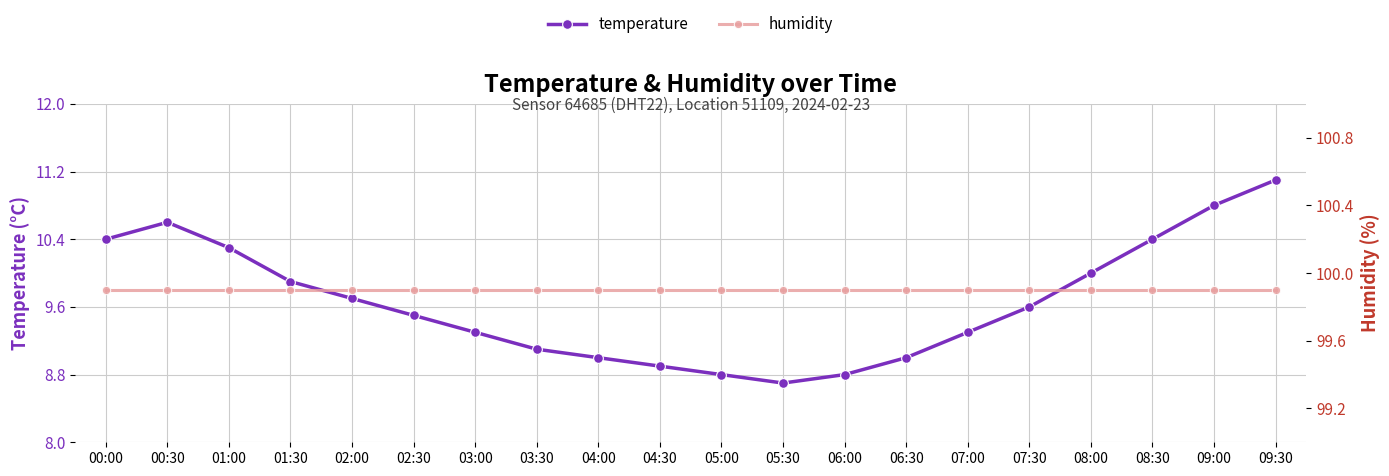

Reading left to right, extract all data points from this chart.

temperature: 10.4	10.6	10.3	9.9	9.7	9.5	9.3	9.1	9.0	8.9	8.8	8.7	8.8	9.0	9.3	9.6	10.0	10.4	10.8	11.1
humidity: 99.9	99.9	99.9	99.9	99.9	99.9	99.9	99.9	99.9	99.9	99.9	99.9	99.9	99.9	99.9	99.9	99.9	99.9	99.9	99.9